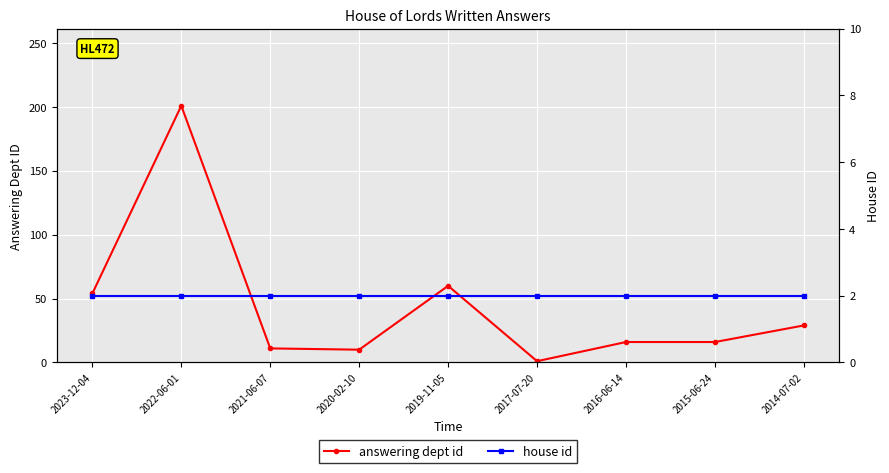

At how many categories does at least one series exceed 20?

4